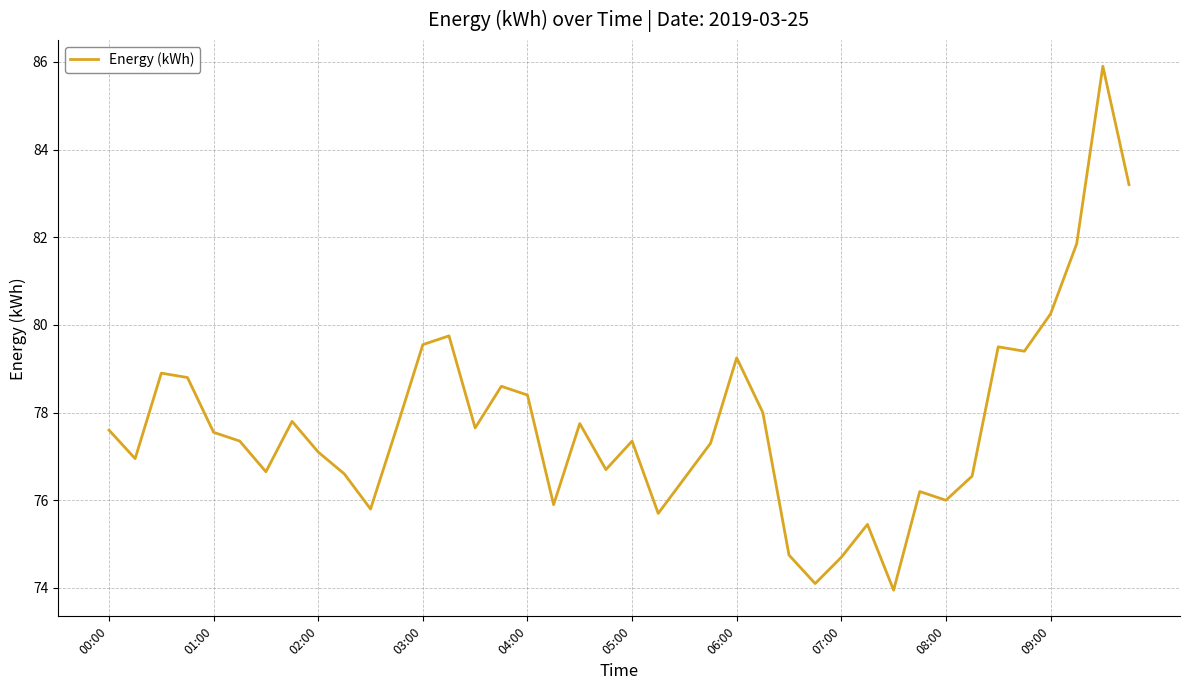

What is the maximum value shown in the chart?

85.9